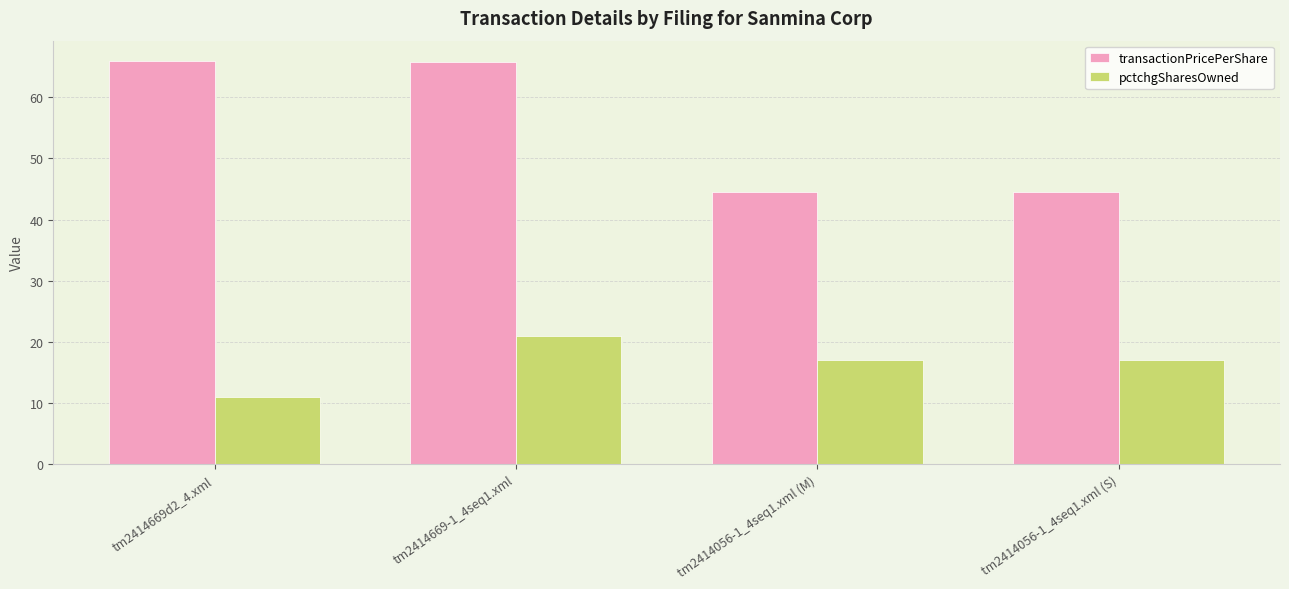

Which series has the widest spread of values?

transactionPricePerShare